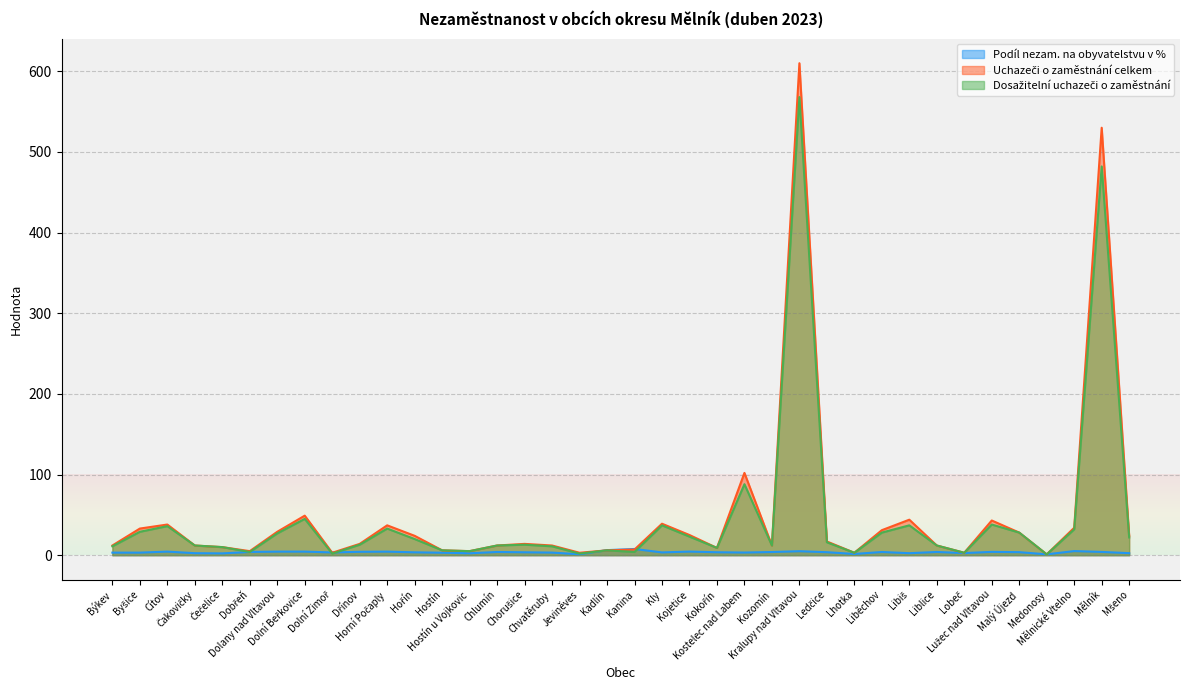

Reading left to right, extract all data points from this chart.

Podíl nezam. na obyvatelstvu v %: Býkev=3.2	Byšice=3.2	Cítov=4.4	Čakovičky=2.5	Čečelice=2.2	Dobřeň=4.0	Dolany nad Vltavou=4.4	Dolní Beřkovice=4.4	Dolní Zimoř=3.4	Dřínov=4.2	Horní Počaply=4.4	Hořín=3.5	Hostín=3.0	Hostín u Vojkovic=2.4	Chlumín=4.0	Chorušice=3.6	Chvatěruby=3.2	Jeviněves=1.1	Kadlín=6.2	Kanina=7.7	Kly=3.4	Kojetice=4.5	Kokořín=3.6	Kostelec nad Labem=3.3	Kozomín=3.9	Kralupy nad Vltavou=4.9	Ledčice=3.7	Lhotka=1.5	Liběchov=3.9	Libiš=2.5	Liblice=4.0	Lobeč=2.6	Lužec nad Vltavou=4.1	Malý Újezd=3.7	Medonosy=1.1	Mělnické Vtelno=5.1	Mělník=4.0	Mšeno=2.5
Uchazeči o zaměstnání celkem: Býkev=12.0	Byšice=33.0	Cítov=38.0	Čakovičky=12.0	Čečelice=10.0	Dobřeň=5.0	Dolany nad Vltavou=29.0	Dolní Beřkovice=49.0	Dolní Zimoř=3.0	Dřínov=14.0	Horní Počaply=37.0	Hořín=24.0	Hostín=6.0	Hostín u Vojkovic=5.0	Chlumín=12.0	Chorušice=14.0	Chvatěruby=12.0	Jeviněves=3.0	Kadlín=6.0	Kanina=7.0	Kly=39.0	Kojetice=25.0	Kokořín=9.0	Kostelec nad Labem=102.0	Kozomín=12.0	Kralupy nad Vltavou=610.0	Ledčice=17.0	Lhotka=3.0	Liběchov=31.0	Libiš=44.0	Liblice=12.0	Lobeč=3.0	Lužec nad Vltavou=43.0	Malý Újezd=28.0	Medonosy=1.0	Mělnické Vtelno=34.0	Mělník=530.0	Mšeno=24.0
Dosažitelní uchazeči o zaměstnání: Býkev=11.0	Byšice=29.0	Cítov=36.0	Čakovičky=12.0	Čečelice=10.0	Dobřeň=4.0	Dolany nad Vltavou=27.0	Dolní Beřkovice=45.0	Dolní Zimoř=2.0	Dřínov=13.0	Horní Počaply=33.0	Hořín=20.0	Hostín=6.0	Hostín u Vojkovic=5.0	Chlumín=12.0	Chorušice=13.0	Chvatěruby=11.0	Jeviněves=2.0	Kadlín=6.0	Kanina=4.0	Kly=37.0	Kojetice=23.0	Kokořín=9.0	Kostelec nad Labem=88.0	Kozomín=12.0	Kralupy nad Vltavou=568.0	Ledčice=16.0	Lhotka=3.0	Liběchov=28.0	Libiš=37.0	Liblice=12.0	Lobeč=3.0	Lužec nad Vltavou=38.0	Malý Újezd=28.0	Medonosy=1.0	Mělnické Vtelno=32.0	Mělník=482.0	Mšeno=22.0